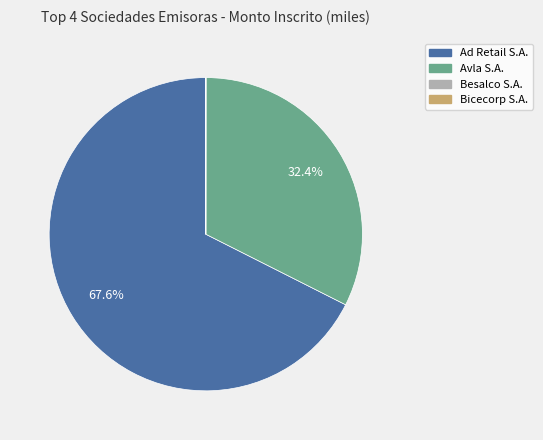

How much of the chart is everything except Ad Retail S.A.?

32.4%